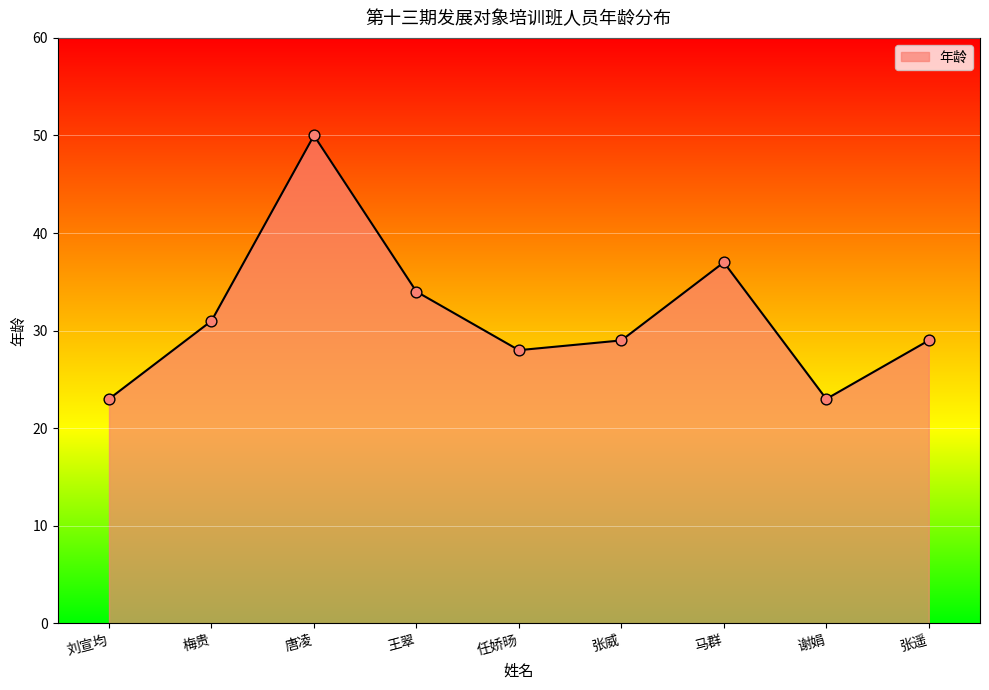

Which has a higher value, 任娇旸 or 张威?

张威